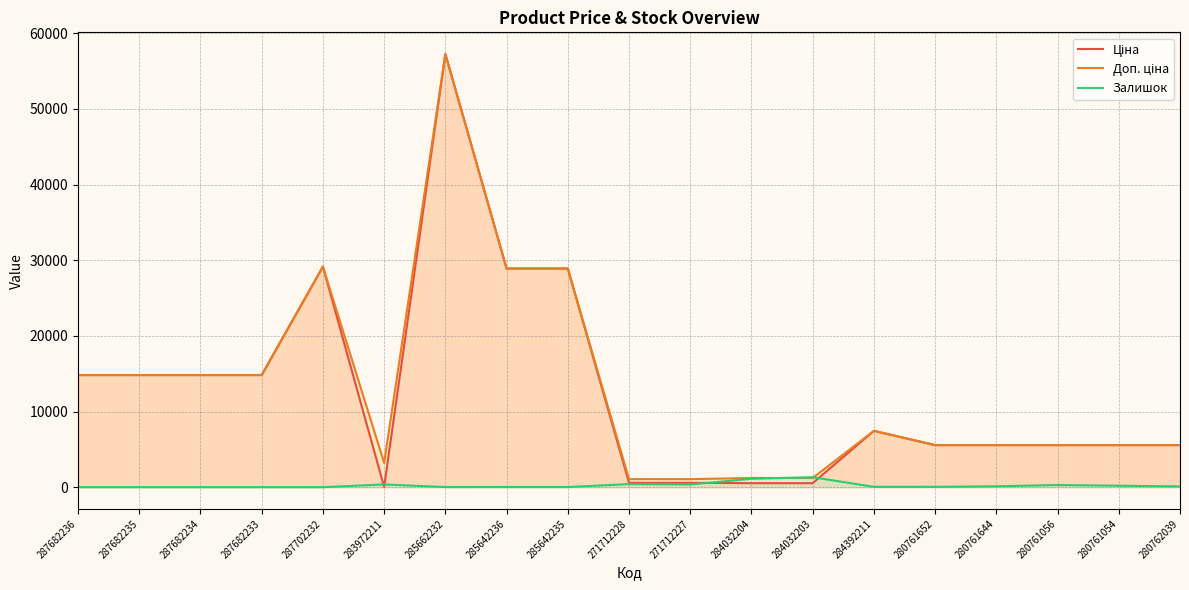

True or false: Доп. ціна has more than 1 points higher than both neighbors.

True